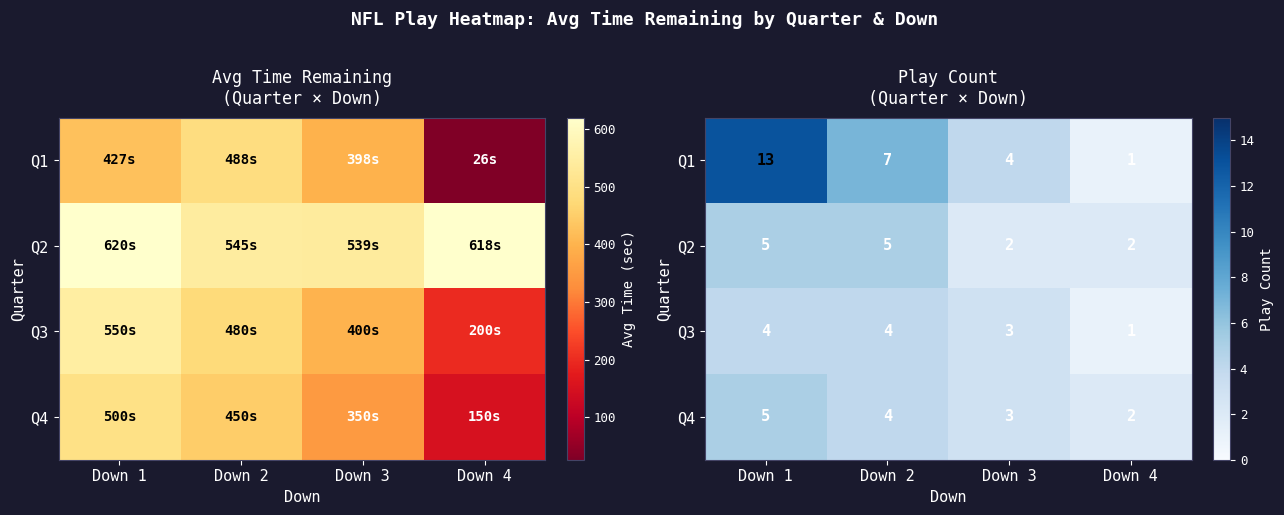

Which series has the largest range (max minus min)?

Q1